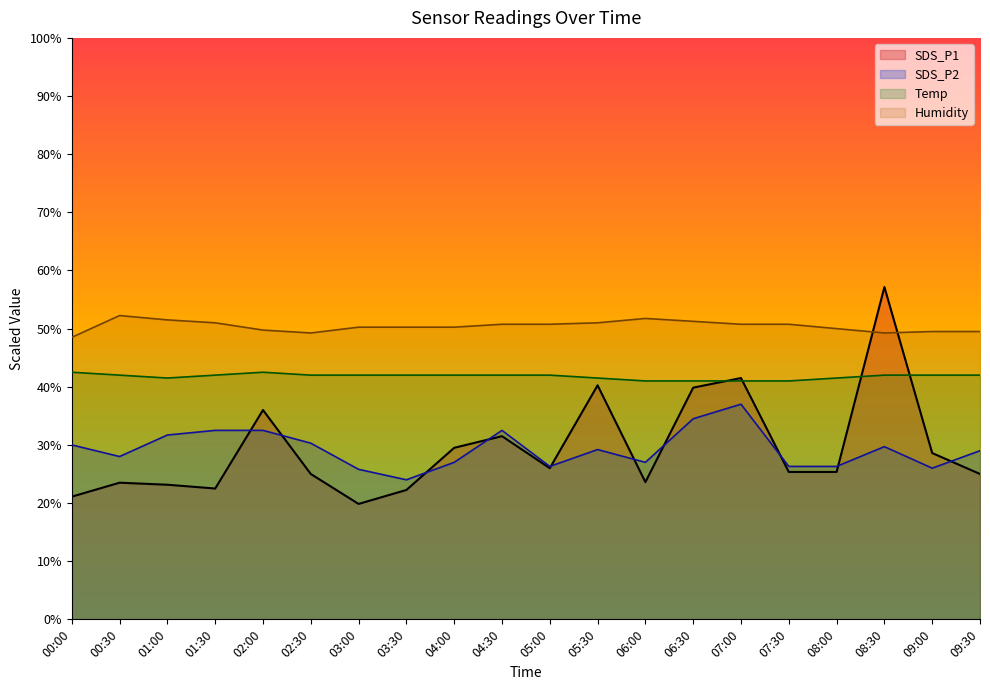

Which series has the largest total across all categories?

Humidity